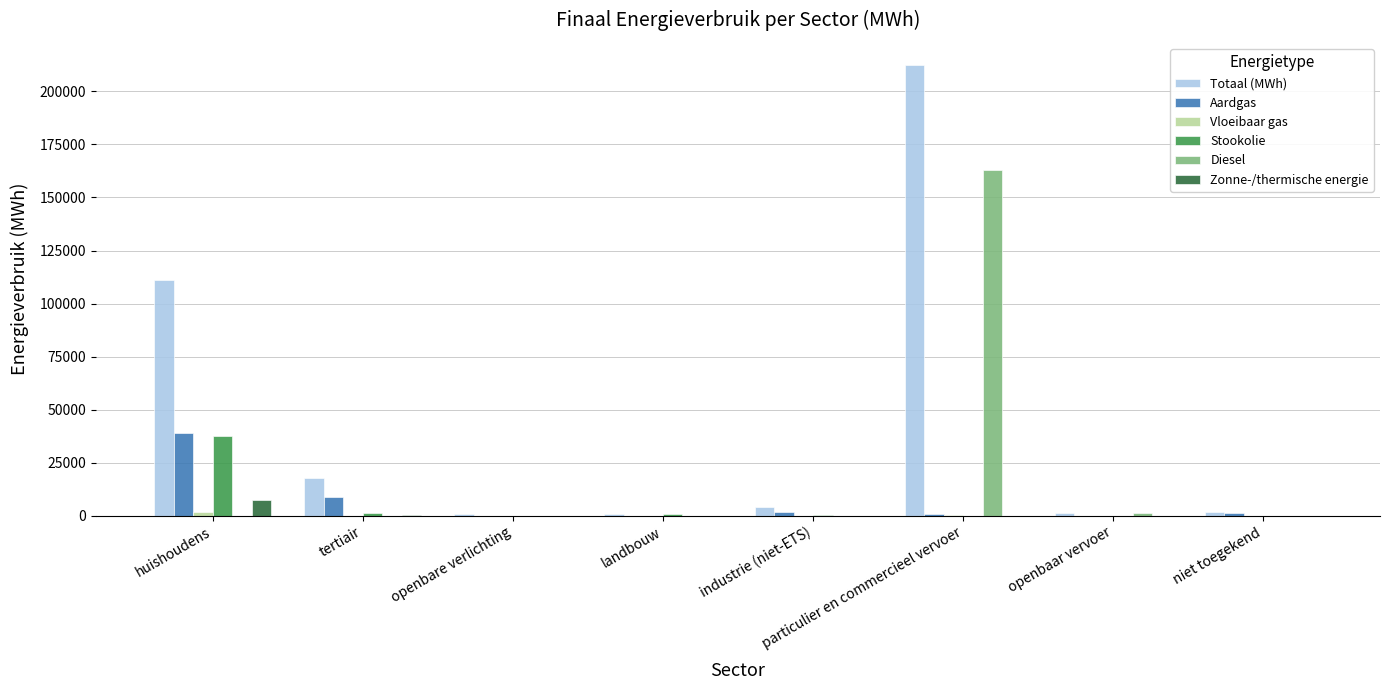

At which category is the sum across all series the highest?

particulier en commercieel vervoer